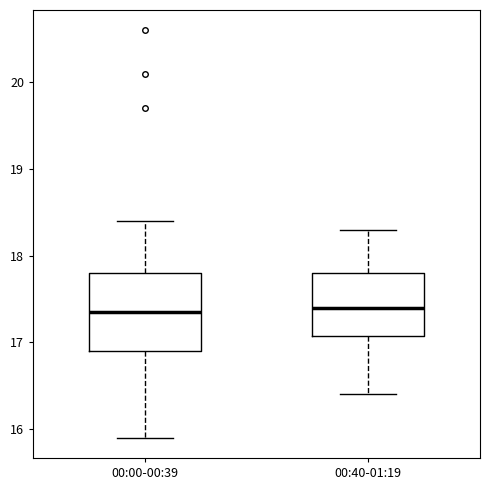

Where is the lower edge of the box for 00:00-00:39 on the y-axis? The values are not printed on the chart, so give them approximately, as read against the axis.

16.9